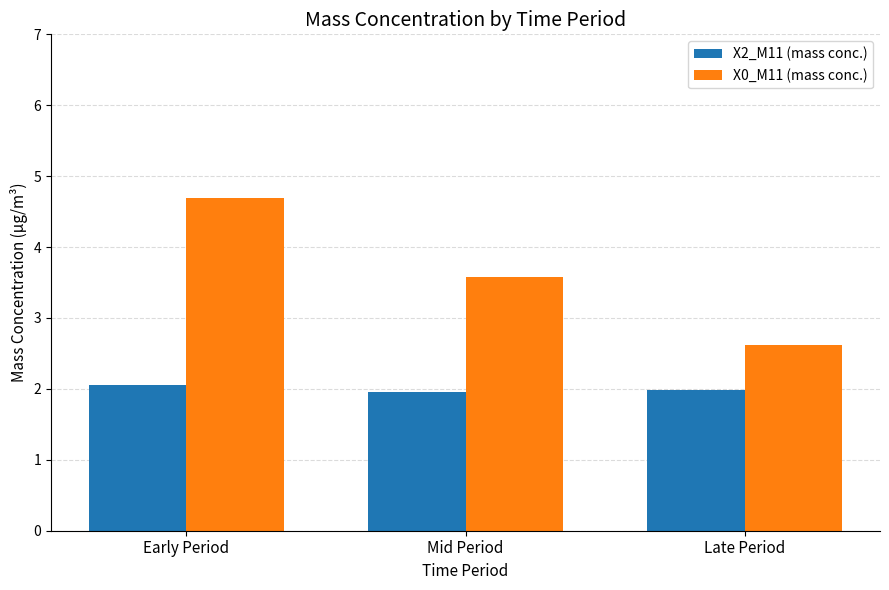

True or false: X0_M11 (mass conc.) has a value of 1.0 at Late Period.

False